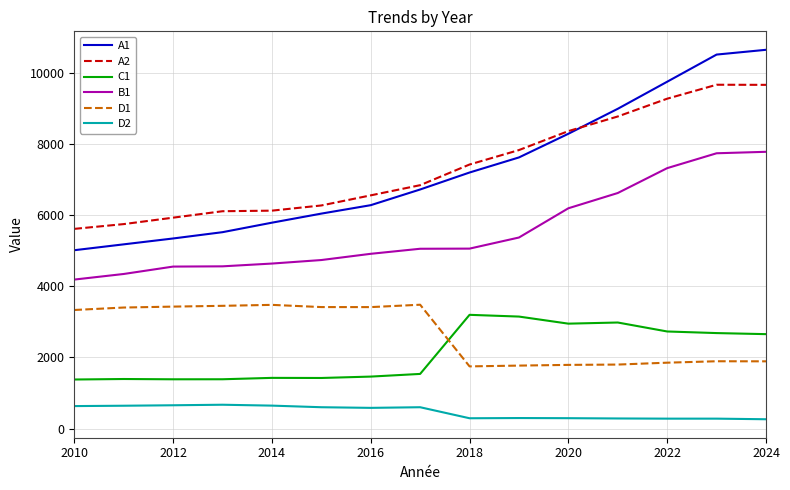

Which series has the largest range (max minus min)?

A1